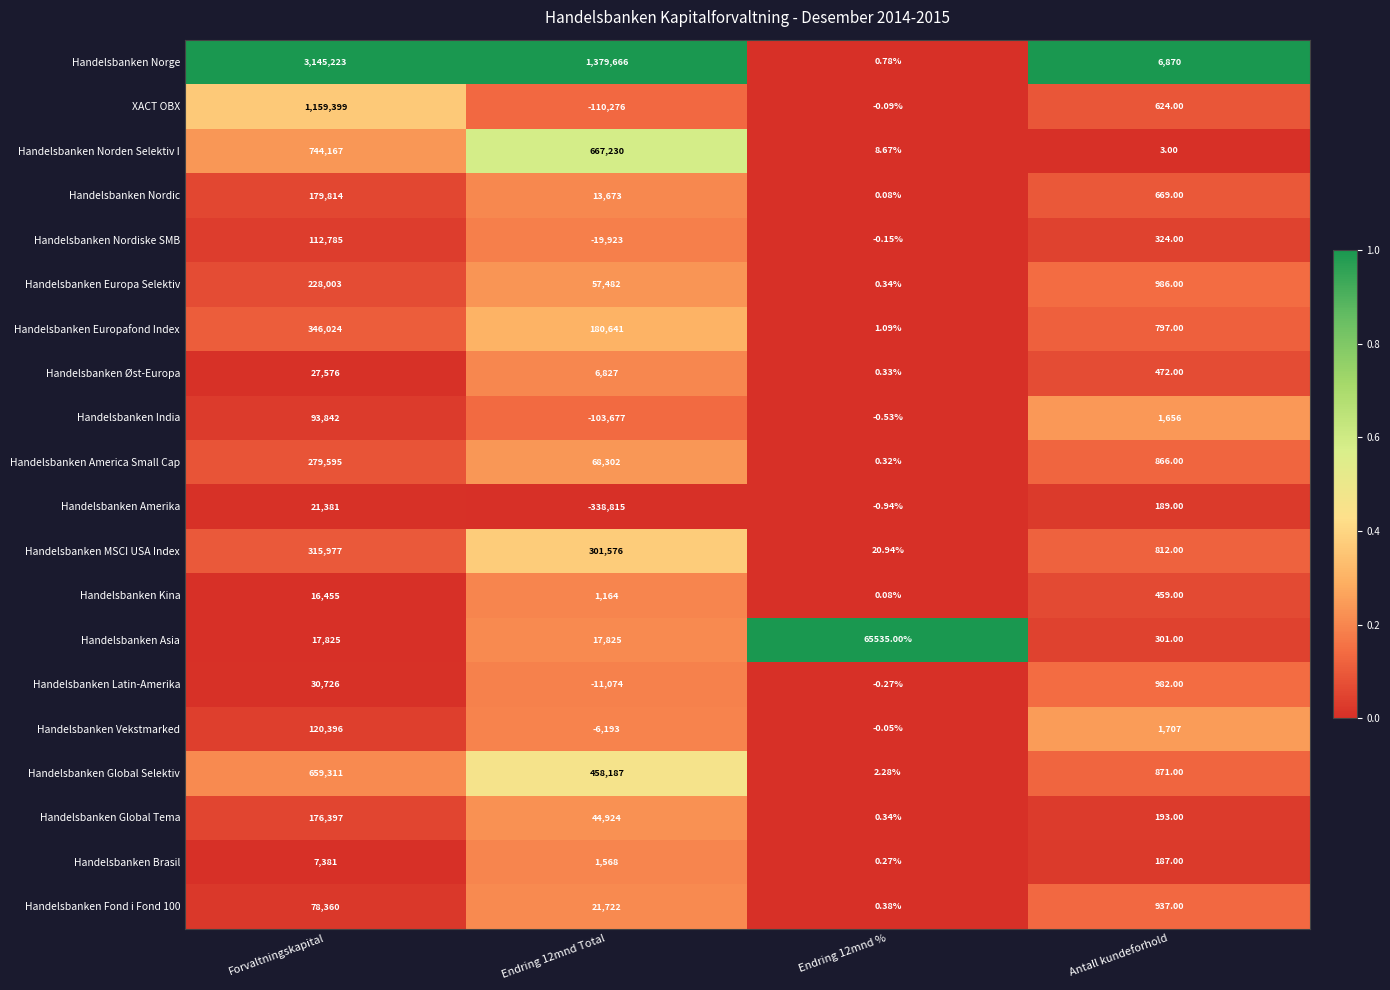

At which label does Handelsbanken Norden Selektiv I reach its peak?

Forvaltningskapital